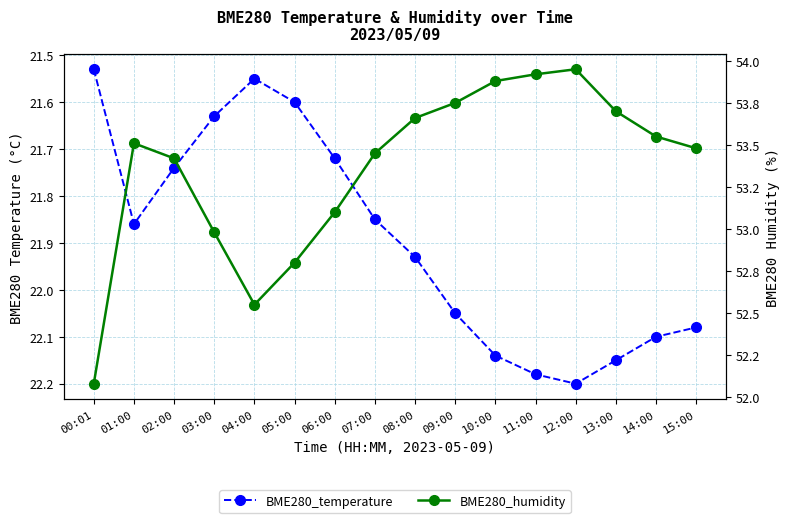

At which category does BME280_temperature reach its first local valley?

04:00